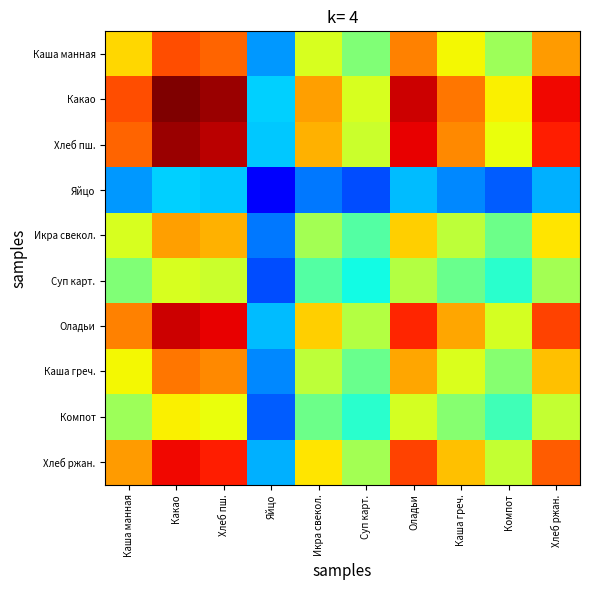

Reading left to right, list all the values displayed in this chart.

Каша манная: Каша манная=0.7	Какао=0.8	Хлеб пш.=0.8	Яйцо=0.3	Икра свекол.=0.6	Суп карт.=0.5	Оладьи=0.8	Каша греч.=0.6	Компот=0.5	Хлеб ржан.=0.7
Какао: Каша манная=0.8	Какао=1.0	Хлеб пш.=1.0	Яйцо=0.3	Икра свекол.=0.7	Суп карт.=0.6	Оладьи=0.9	Каша греч.=0.8	Компот=0.7	Хлеб ржан.=0.9
Хлеб пш.: Каша манная=0.8	Какао=1.0	Хлеб пш.=0.9	Яйцо=0.3	Икра свекол.=0.7	Суп карт.=0.6	Оладьи=0.9	Каша греч.=0.8	Компот=0.6	Хлеб ржан.=0.9
Яйцо: Каша манная=0.3	Какао=0.3	Хлеб пш.=0.3	Яйцо=0.1	Икра свекол.=0.2	Суп карт.=0.2	Оладьи=0.3	Каша греч.=0.3	Компот=0.2	Хлеб ржан.=0.3
Икра свекол.: Каша манная=0.6	Какао=0.7	Хлеб пш.=0.7	Яйцо=0.2	Икра свекол.=0.6	Суп карт.=0.5	Оладьи=0.7	Каша греч.=0.6	Компот=0.5	Хлеб ржан.=0.7
Суп карт.: Каша манная=0.5	Какао=0.6	Хлеб пш.=0.6	Яйцо=0.2	Икра свекол.=0.5	Суп карт.=0.4	Оладьи=0.6	Каша греч.=0.5	Компот=0.4	Хлеб ржан.=0.5
Оладьи: Каша манная=0.8	Какао=0.9	Хлеб пш.=0.9	Яйцо=0.3	Икра свекол.=0.7	Суп карт.=0.6	Оладьи=0.9	Каша греч.=0.7	Компот=0.6	Хлеб ржан.=0.8
Каша греч.: Каша манная=0.6	Какао=0.8	Хлеб пш.=0.8	Яйцо=0.3	Икра свекол.=0.6	Суп карт.=0.5	Оладьи=0.7	Каша греч.=0.6	Компот=0.5	Хлеб ржан.=0.7
Компот: Каша манная=0.5	Какао=0.7	Хлеб пш.=0.6	Яйцо=0.2	Икра свекол.=0.5	Суп карт.=0.4	Оладьи=0.6	Каша греч.=0.5	Компот=0.4	Хлеб ржан.=0.6
Хлеб ржан.: Каша манная=0.7	Какао=0.9	Хлеб пш.=0.9	Яйцо=0.3	Икра свекол.=0.7	Суп карт.=0.5	Оладьи=0.8	Каша греч.=0.7	Компот=0.6	Хлеб ржан.=0.8